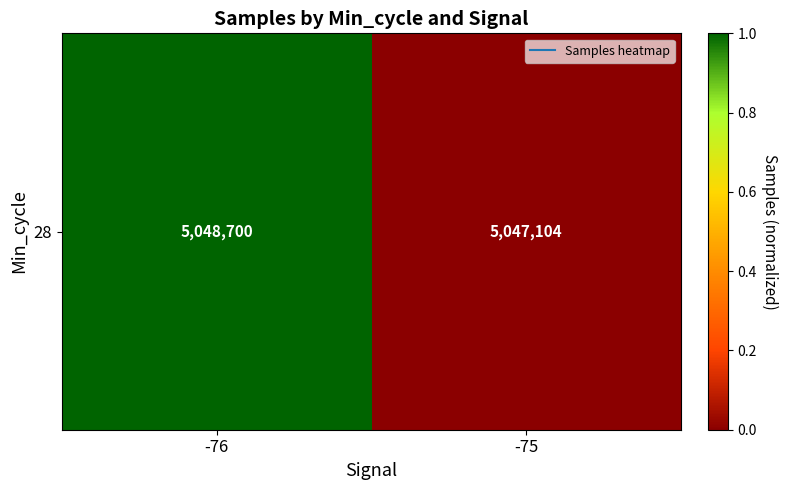

Rank the categories by value from highest to lowest.

-76, -75